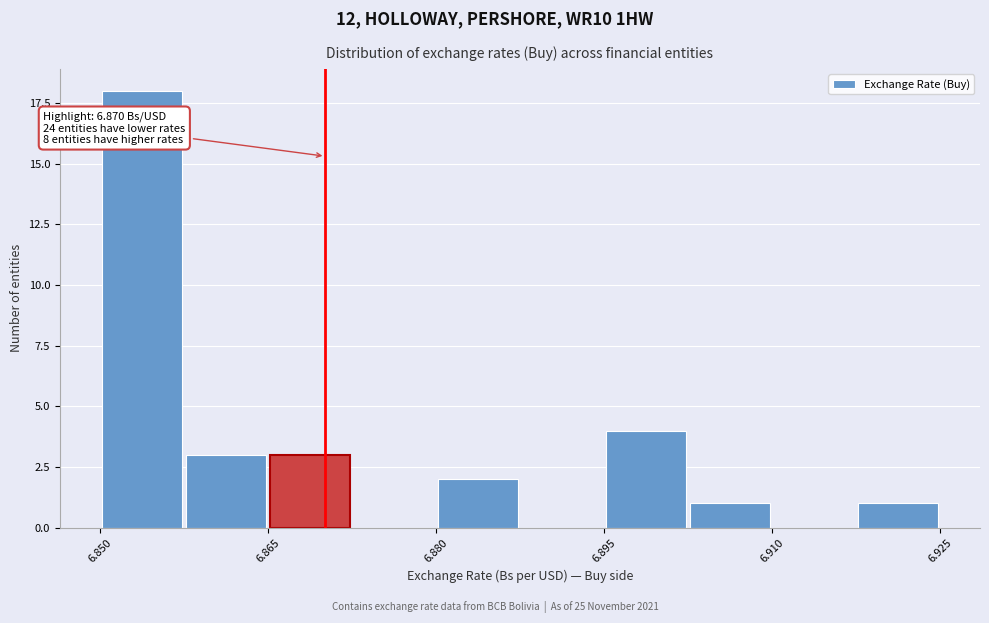

Read against the x-axis, roughly where is the centre of the tallest bar?

6.854